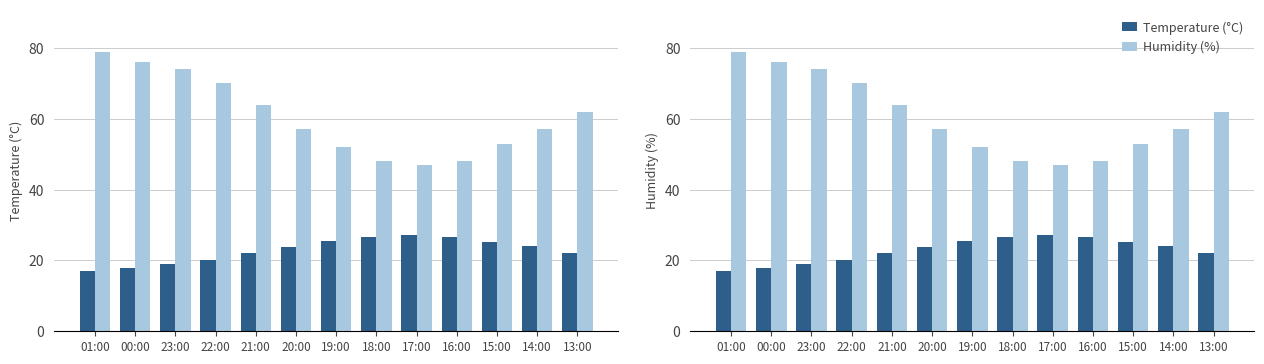

Reading left to right, extract all data points from this chart.

Temperature (°C): 17.0	17.9	19.1	20.1	22.1	23.7	25.4	26.7	27.2	26.5	25.2	24.1	22.2
Humidity (%): 79.0	76.0	74.0	70.0	64.0	57.0	52.0	48.0	47.0	48.0	53.0	57.0	62.0